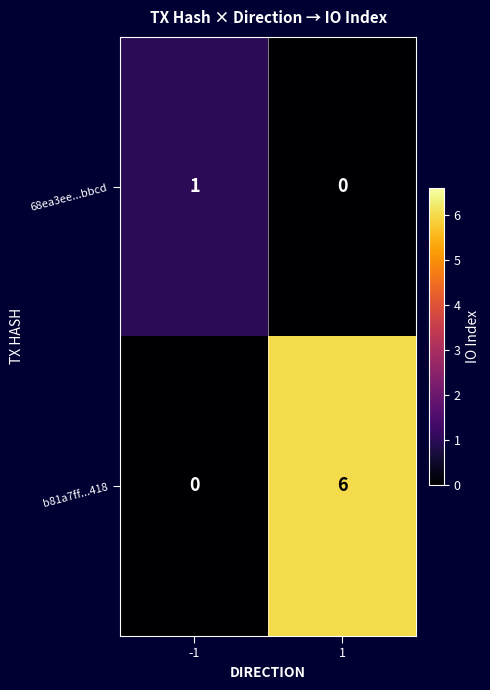

True or false: b81a7ff...418 has a value of 0 at -1.

True